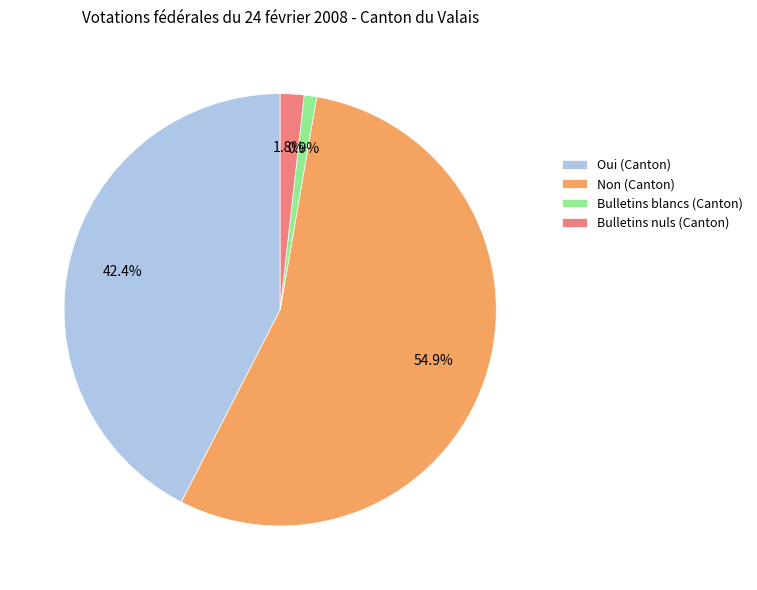

Approximately how many times larger is the value at Oui (Canton) compared to Bulletins blancs (Canton)?

45.5